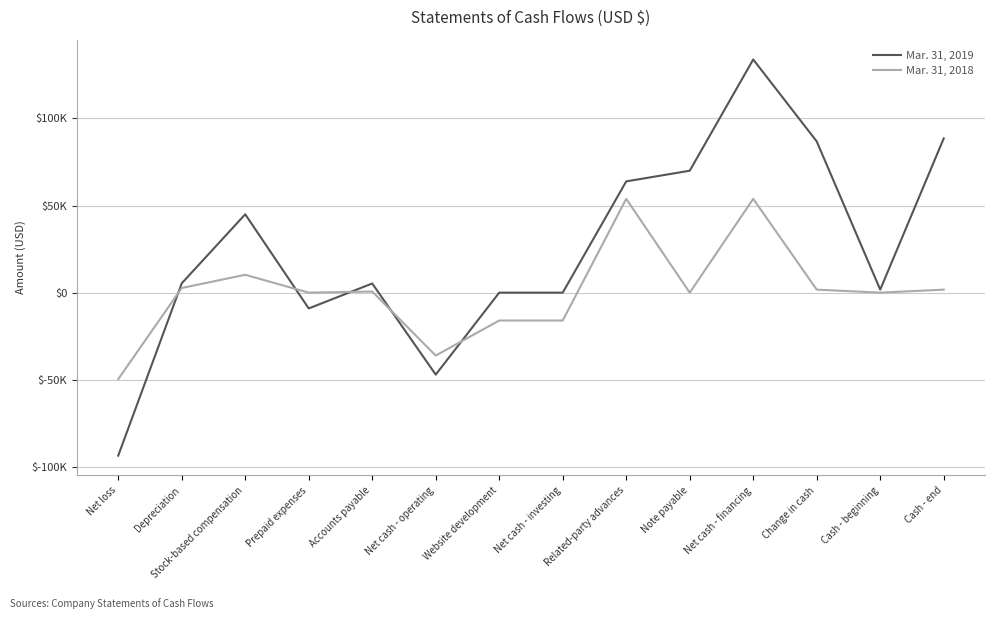

Is this an area chart (filled region under the line)?

No